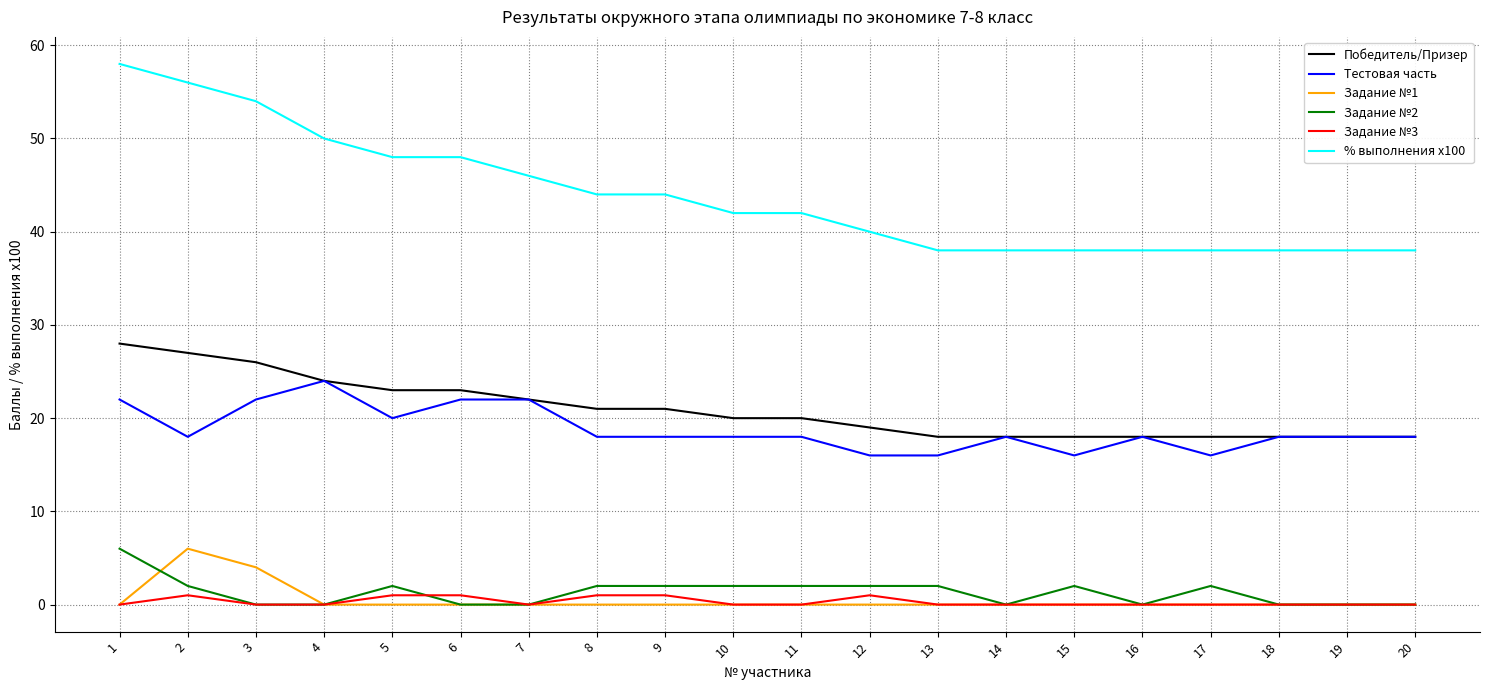

What is the average value of the Тестовая часть series?

19